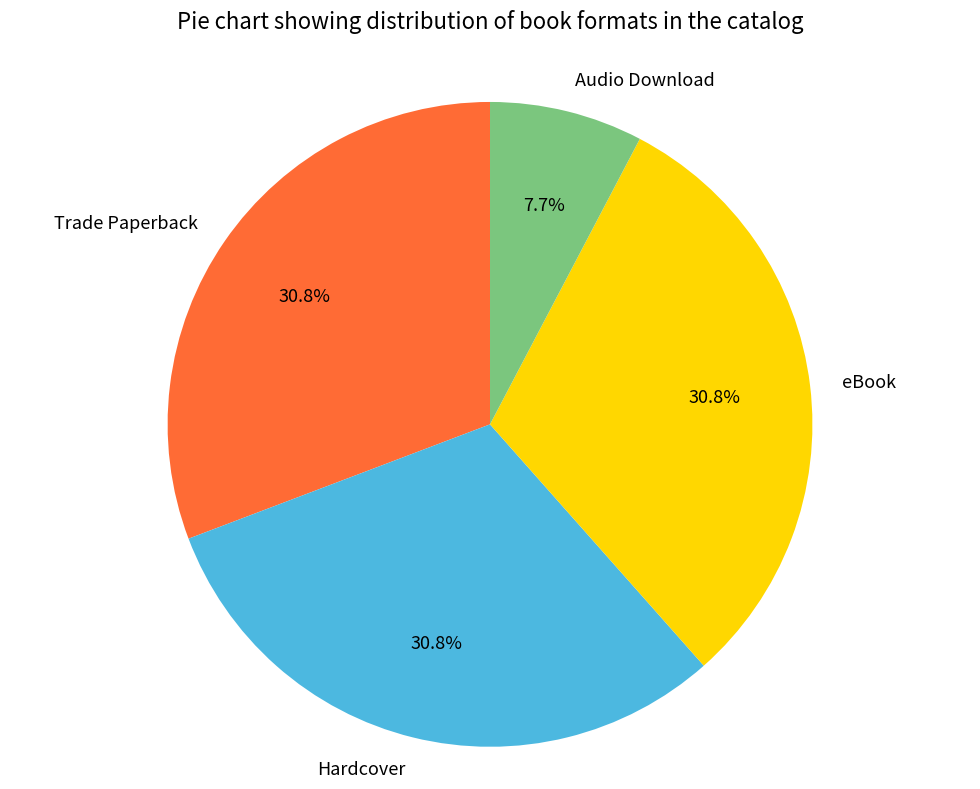

Between Audio Download and Hardcover, which is larger?

Hardcover